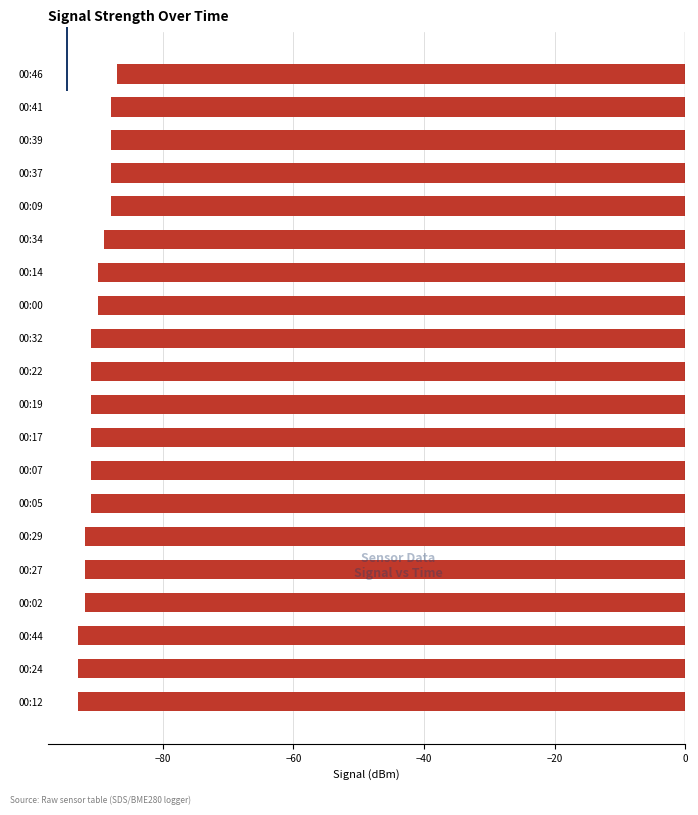

Does the chart contain stacked bars?

No